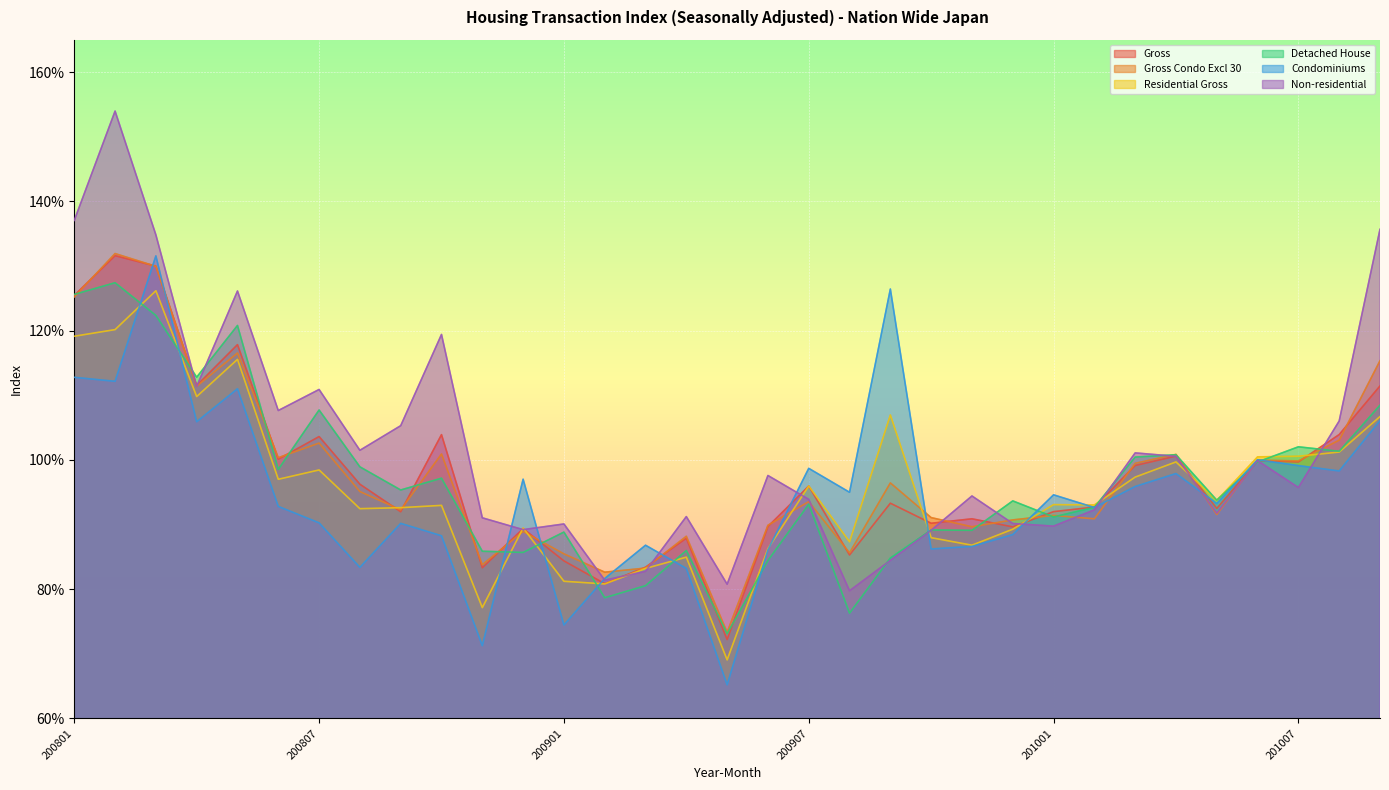

Reading left to right, list all the values displayed in this chart.

Gross: 200801=125.4	200802=131.6	200803=130.0	200804=111.5	200805=117.8	200806=100.1	200807=103.6	200808=96.2	200809=92.0	200810=103.9	200811=83.3	200812=89.4	200901=84.4	200902=80.9	200903=83.4	200904=87.9	200905=72.2	200906=89.7	200907=96.0	200908=85.3	200909=93.3	200910=90.2	200911=90.9	200912=89.6	201001=92.0	201002=92.7	201003=99.1	201004=100.6	201005=92.5	201006=99.9	201007=99.7	201008=103.9	201009=111.4
Gross Condo Excl 30: 200801=125.2	200802=131.9	200803=129.9	200804=111.4	200805=116.5	200806=100.3	200807=102.6	200808=95.1	200809=92.3	200810=100.9	200811=83.8	200812=88.9	200901=85.5	200902=82.6	200903=83.3	200904=88.2	200905=73.3	200906=89.9	200907=93.5	200908=85.6	200909=96.4	200910=91.1	200911=89.7	200912=90.7	201001=91.4	201002=90.9	201003=99.5	201004=100.9	201005=91.6	201006=100.0	201007=99.8	201008=103.1	201009=115.3
Residential Gross: 200801=119.1	200802=120.2	200803=126.2	200804=109.8	200805=115.6	200806=97.0	200807=98.4	200808=92.5	200809=92.6	200810=93.0	200811=77.2	200812=89.5	200901=81.2	200902=80.8	200903=83.2	200904=85.0	200905=69.1	200906=86.3	200907=96.0	200908=87.3	200909=106.9	200910=88.0	200911=86.8	200912=89.3	201001=93.1	201002=93.0	201003=97.3	201004=99.7	201005=93.7	201006=100.5	201007=100.6	201008=101.2	201009=106.7
Detached House: 200801=125.6	200802=127.4	200803=122.4	200804=112.8	200805=120.8	200806=98.5	200807=107.7	200808=98.9	200809=95.3	200810=97.2	200811=85.9	200812=85.7	200901=88.8	200902=78.7	200903=80.5	200904=86.0	200905=73.1	200906=84.4	200907=93.1	200908=76.3	200909=84.8	200910=89.2	200911=89.1	200912=93.7	201001=91.2	201002=92.7	201003=100.4	201004=100.8	201005=93.8	201006=99.7	201007=102.0	201008=101.3	201009=108.5
Condominiums: 200801=112.8	200802=112.2	200803=131.6	200804=105.9	200805=111.0	200806=92.8	200807=90.3	200808=83.4	200809=90.2	200810=88.3	200811=71.3	200812=97.0	200901=74.5	200902=81.7	200903=86.8	200904=83.2	200905=65.2	200906=86.1	200907=98.7	200908=95.0	200909=126.4	200910=86.2	200911=86.6	200912=88.4	201001=94.6	201002=92.6	201003=95.9	201004=97.9	201005=93.3	201006=100.0	201007=99.1	201008=98.3	201009=106.1
Non-residential: 200801=137.1	200802=154.0	200803=134.8	200804=111.4	200805=126.1	200806=107.6	200807=110.9	200808=101.5	200809=105.3	200810=119.4	200811=91.0	200812=89.2	200901=90.1	200902=81.4	200903=82.8	200904=91.2	200905=80.8	200906=97.6	200907=93.9	200908=79.8	200909=84.5	200910=89.1	200911=94.4	200912=90.2	201001=89.8	201002=92.3	201003=101.1	201004=100.6	201005=91.8	201006=99.9	201007=95.7	201008=106.0	201009=135.7